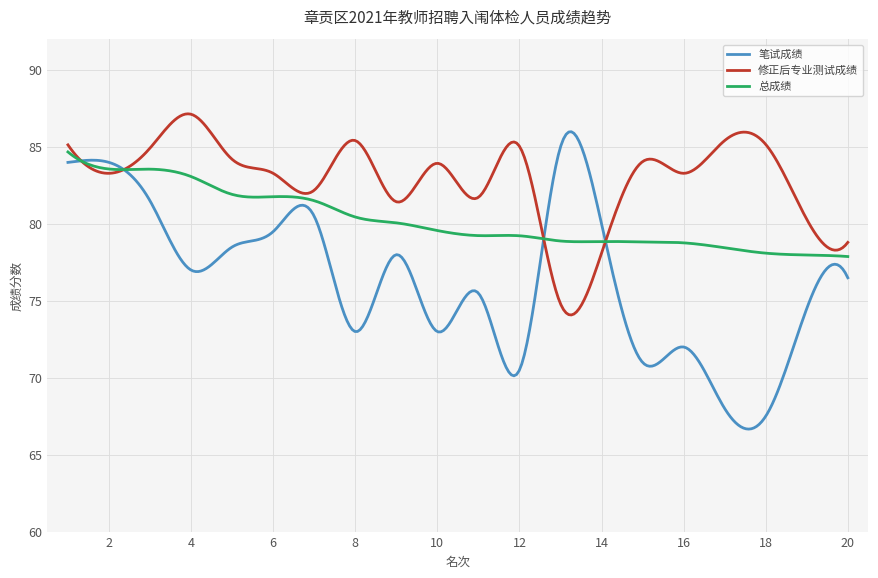

Which series has the largest total across all categories?

修正后专业测试成绩